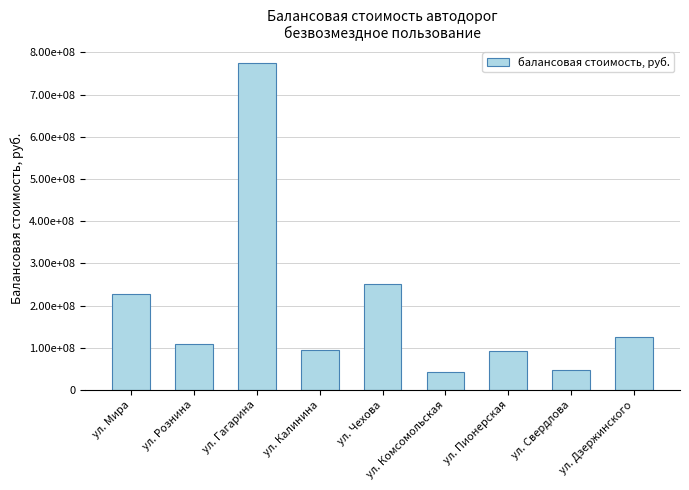

The value at ул. Чехова is 108480248.9. True or false?

False